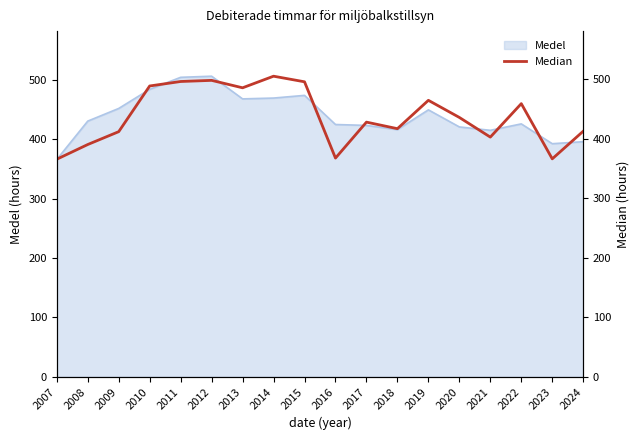

Is it true that Medel equals 392.2 at 2023?

True